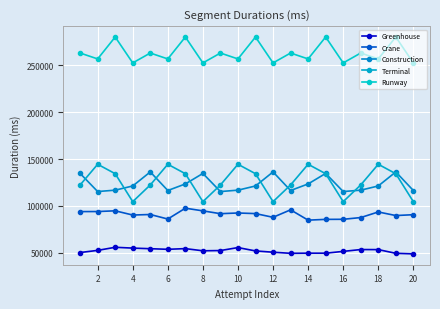

How many lines are shown in the chart?

5